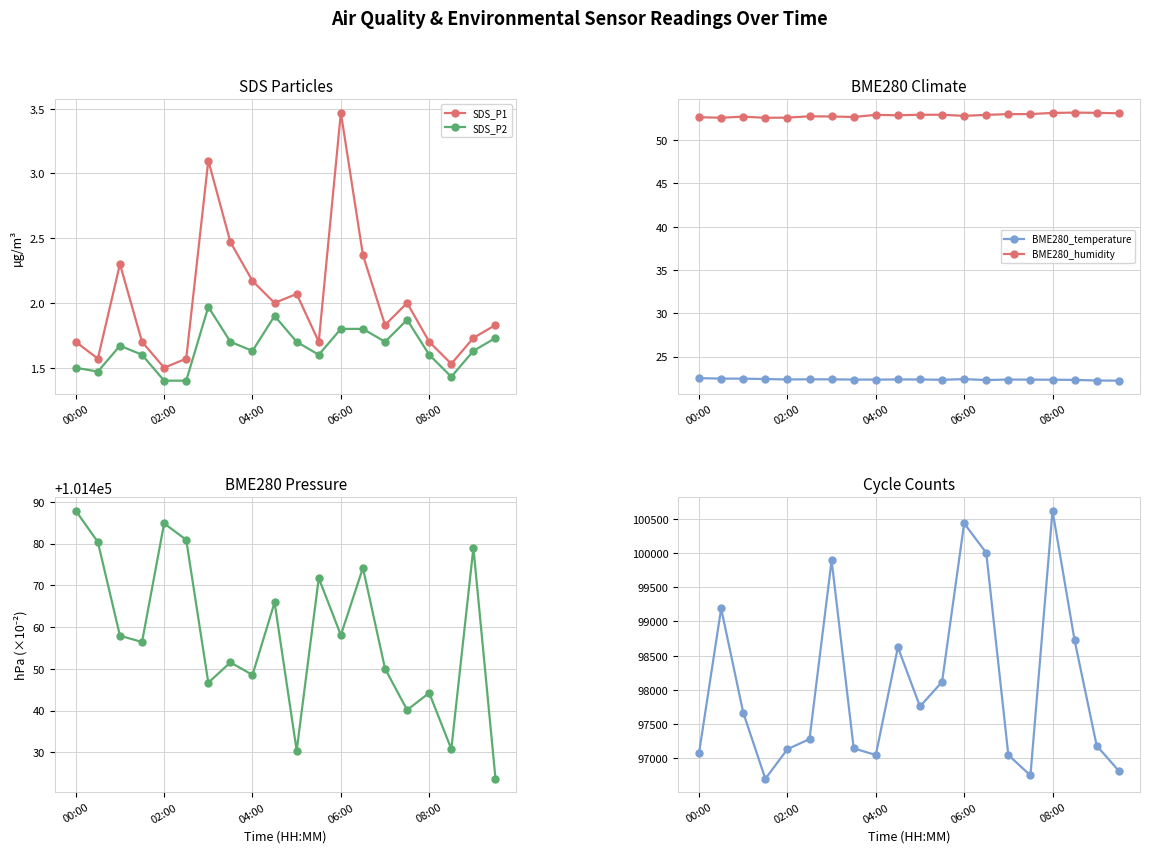

How many interior local peaks does the BME280_pressure series have?

7